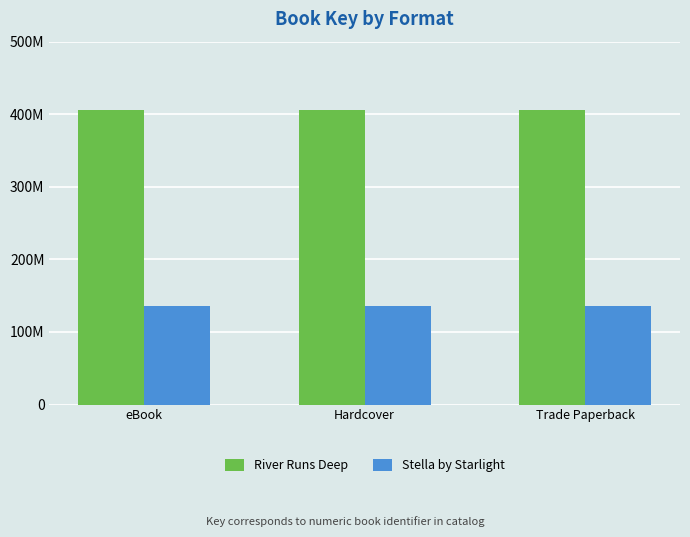

Which series has the widest spread of values?

River Runs Deep